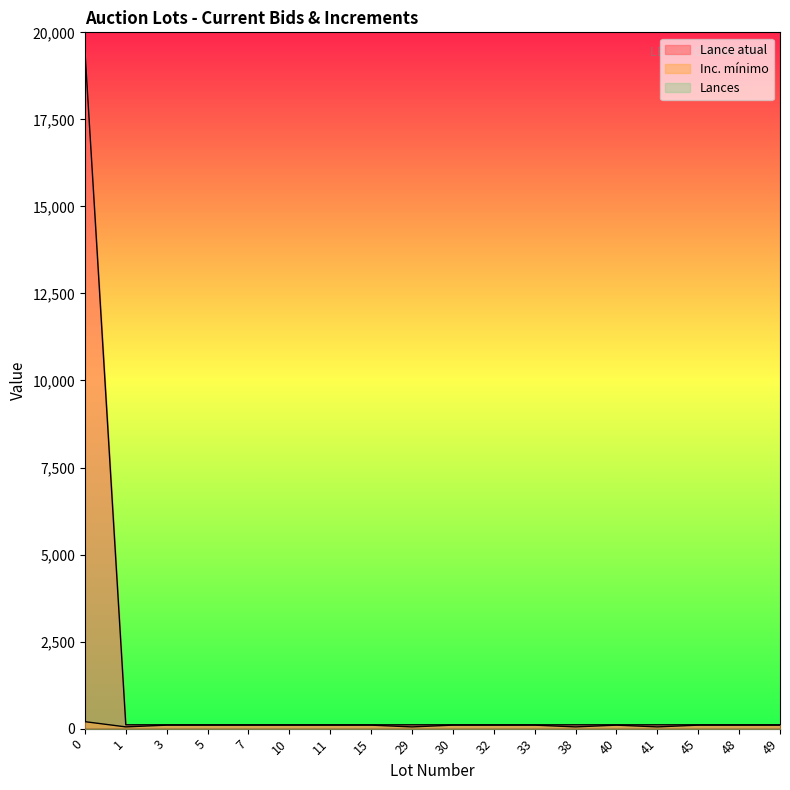

At which label is Inc. mínimo closest to 125?

3